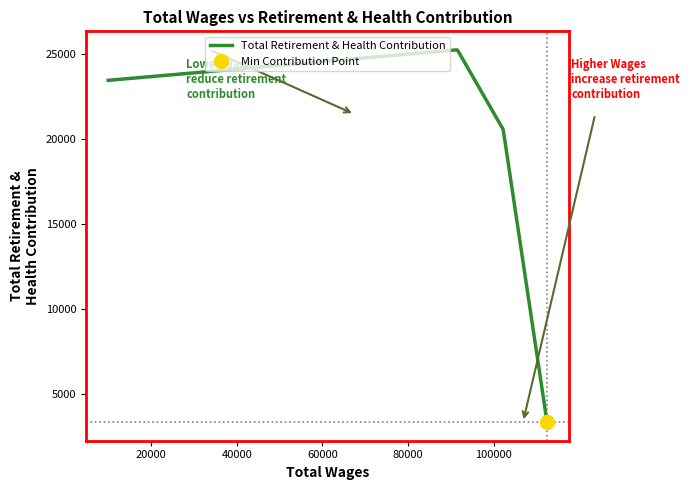

What is the sum of all values?

72553